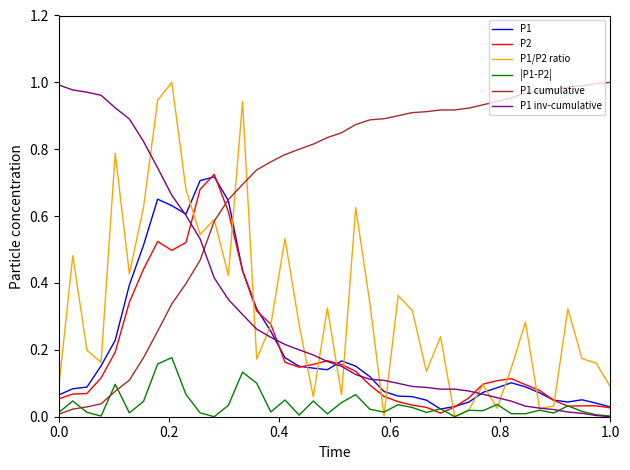

Which series has the largest total across all categories?

P1 cumulative